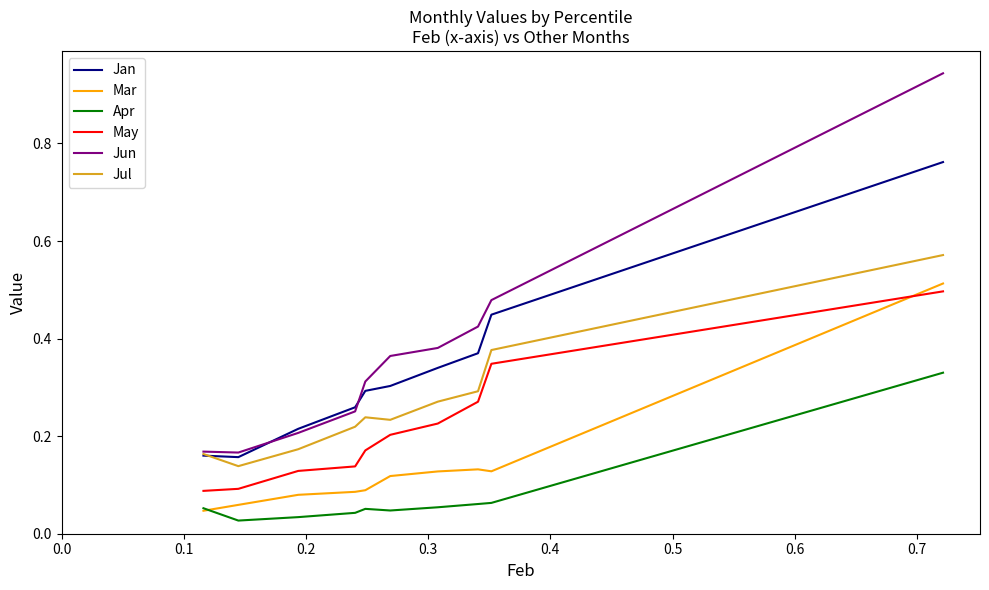

Which series has the largest range (max minus min)?

Jun